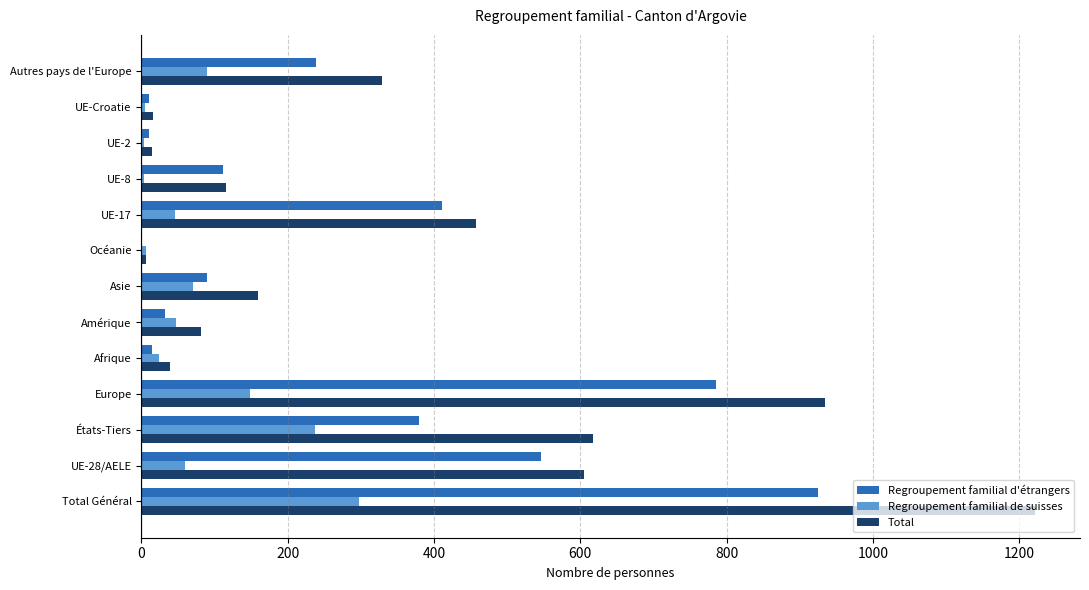

Between UE-28/AELE and UE-Croatie, which series saw the biggest shift?

Total